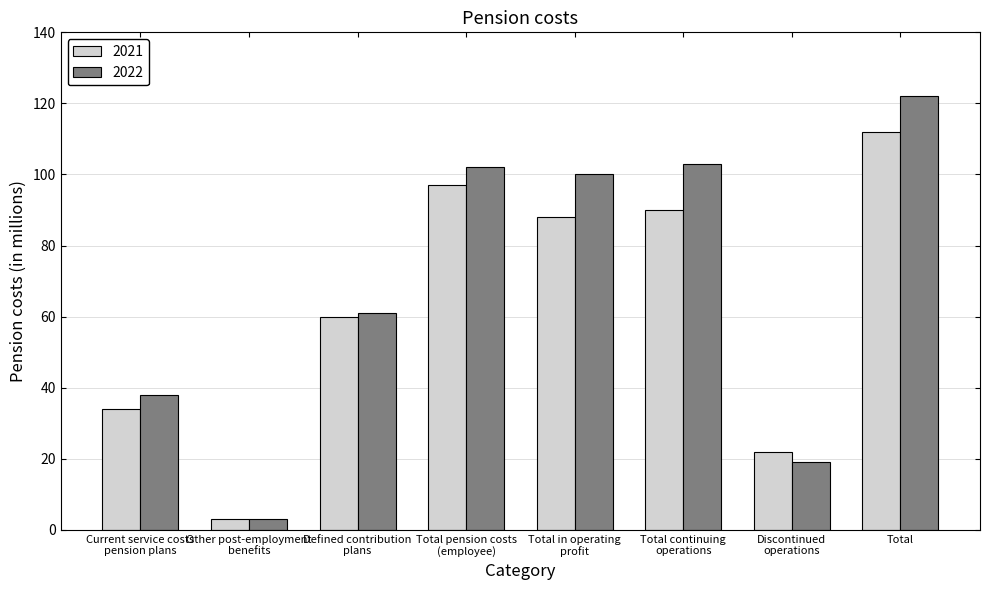

What is the difference between the highest and lowest values at Total in operating
profit?

12